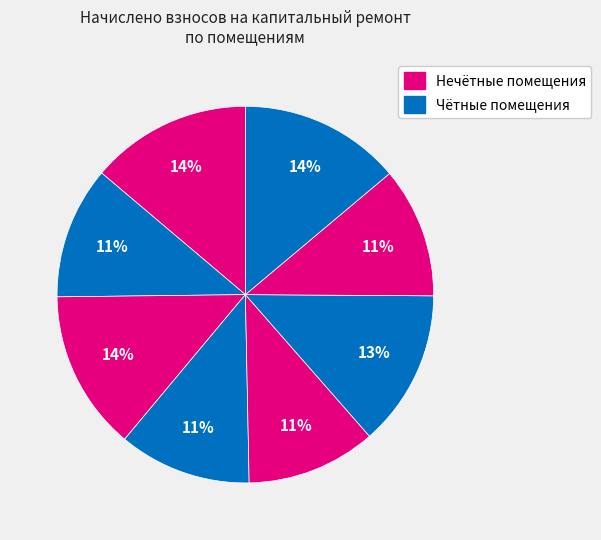

Count the number of slices in the pie.

8